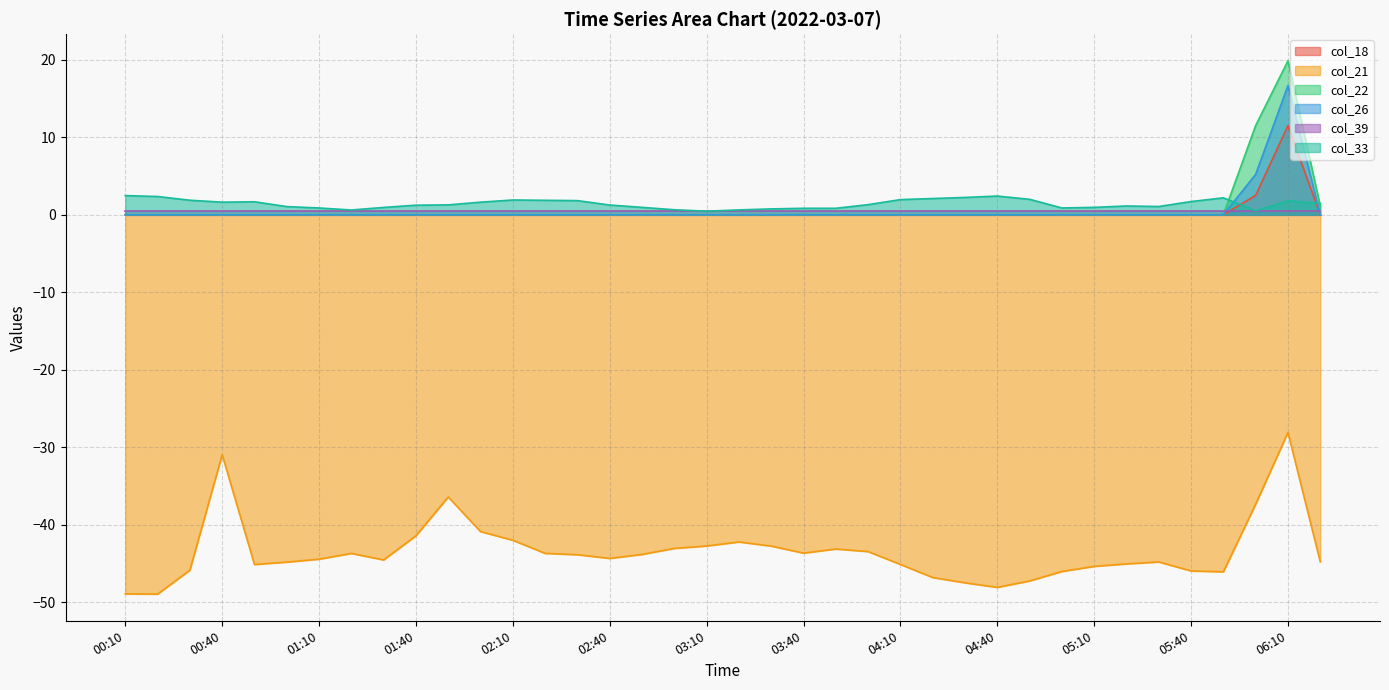

Between 03:20 and 04:40, which series saw the biggest shift?

col_21